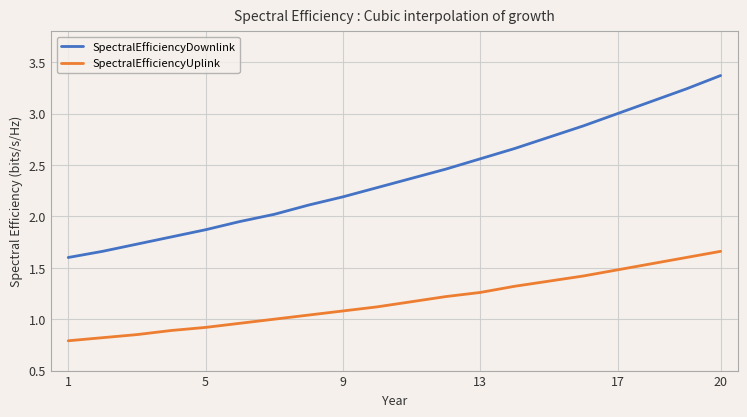

What is the sum of all SpectralEfficiencyDownlink values?

47.6